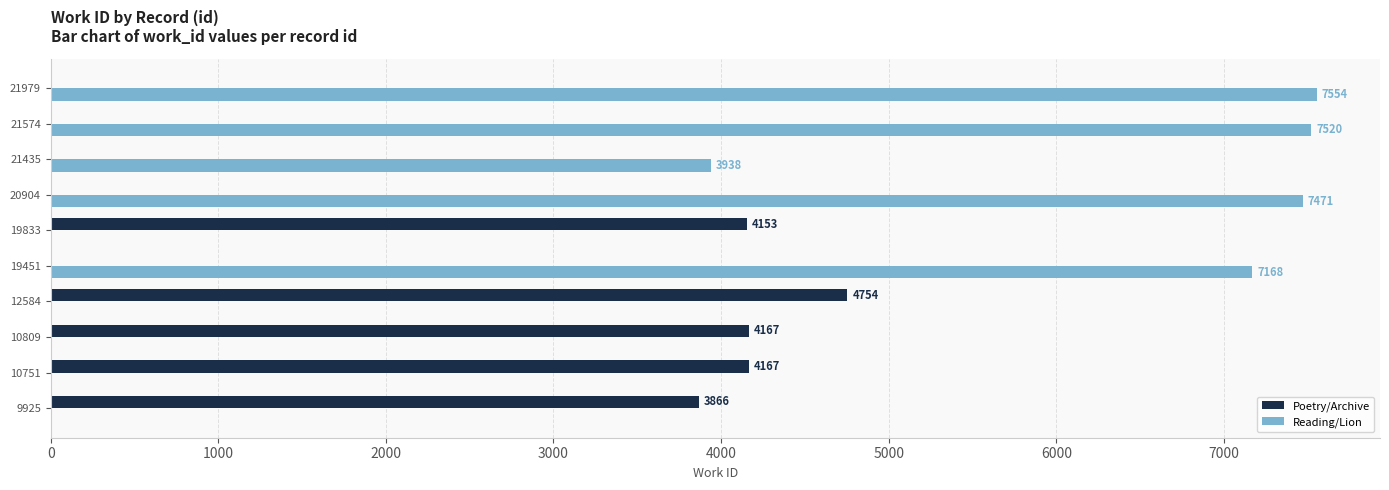

Read the Reading/Lion value at 21574.

7520